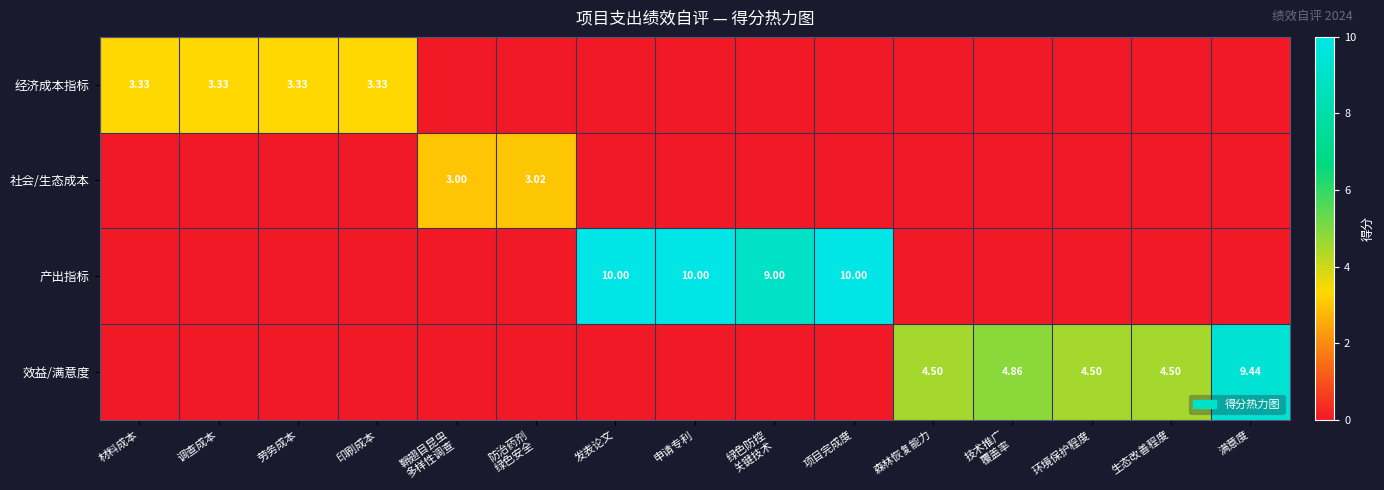

Is it true that 经济成本指标 equals 0.0 at 发表论文?

True